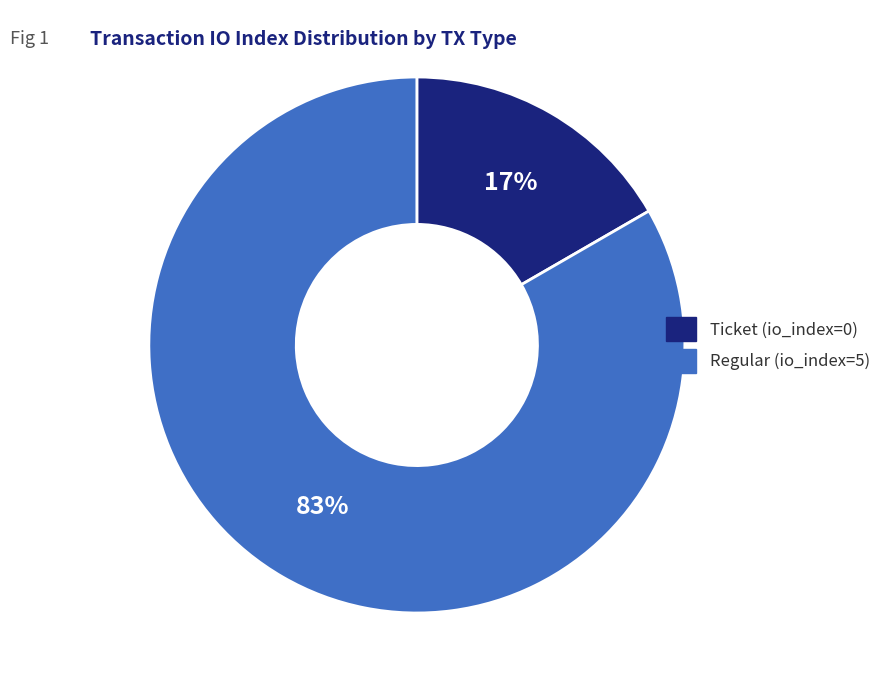

Do Regular (io_index=5) and Ticket (io_index=0) together represent more than half of the pie?

Yes